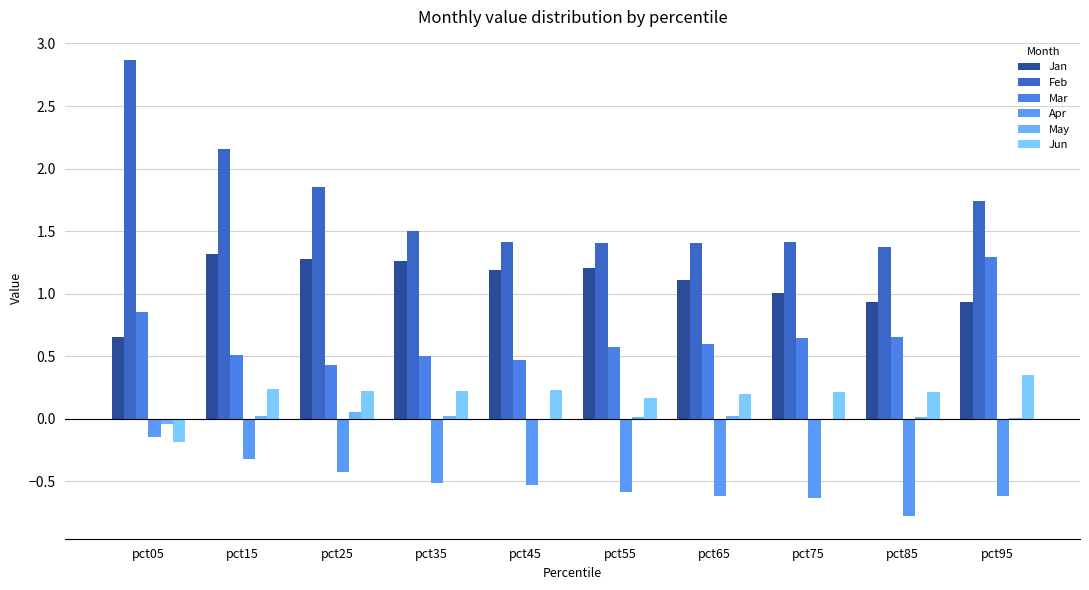

At which category is the sum across all series the highest?

pct05